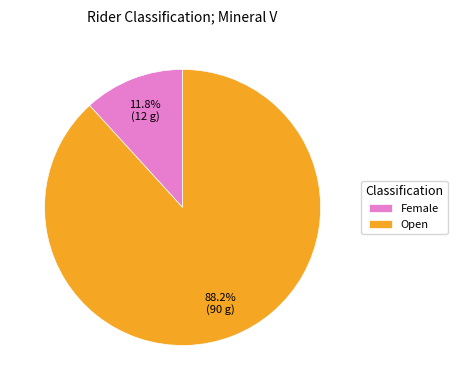

Combined, what portion of the pie is Female and Open?

100.0%